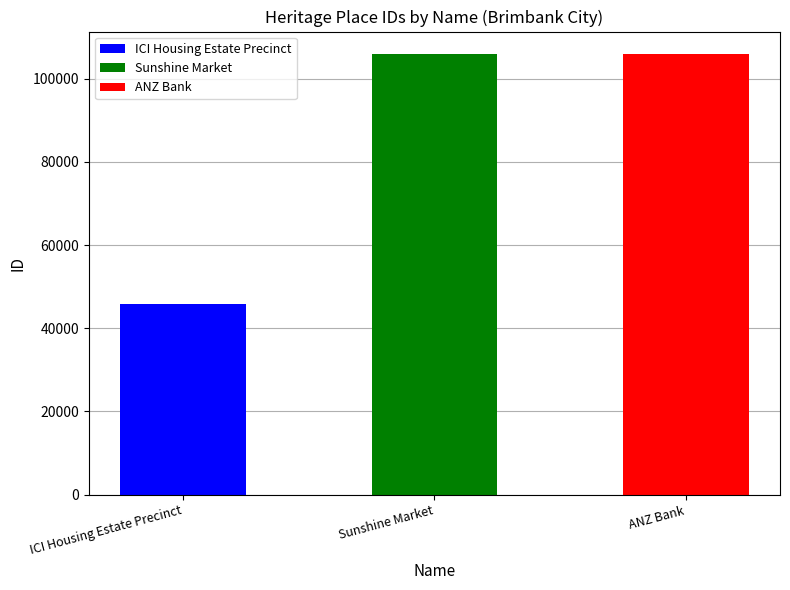

At which label is the value closest to 75948?

Sunshine Market